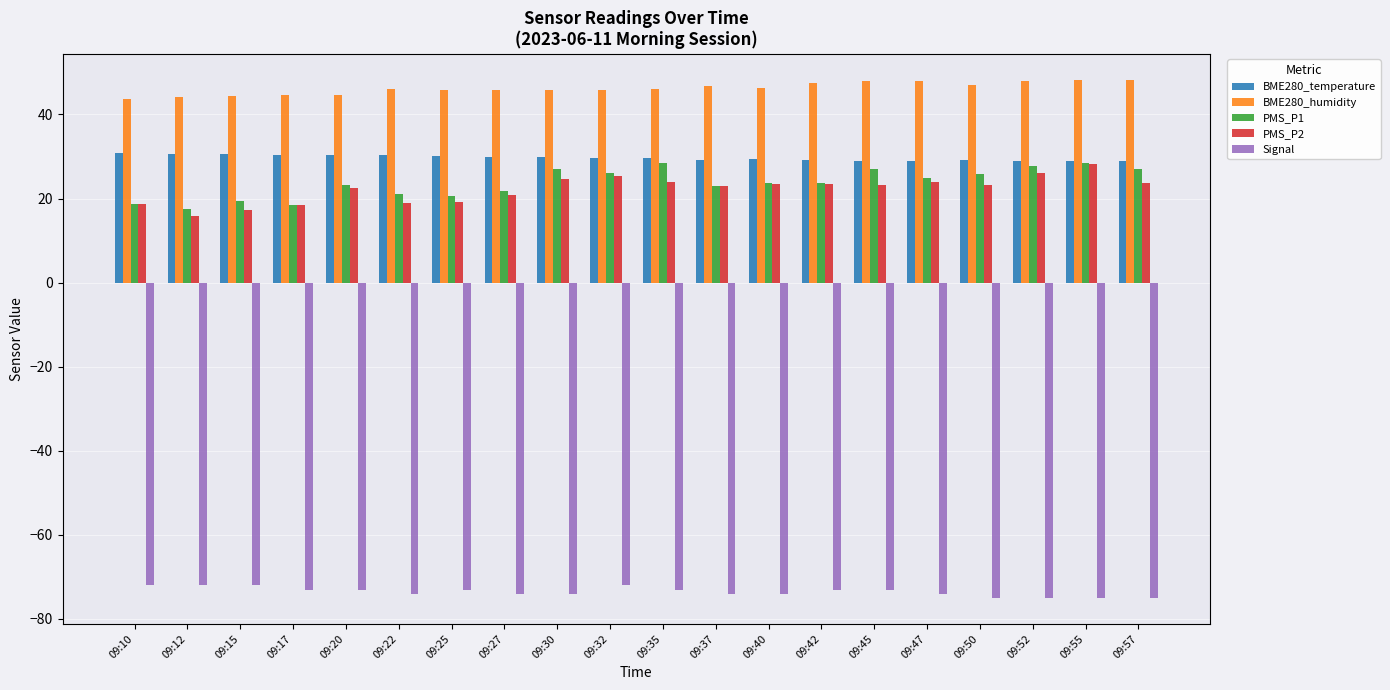

What is the value of the BME280_temperature bar at the 20th from the left?

29.0